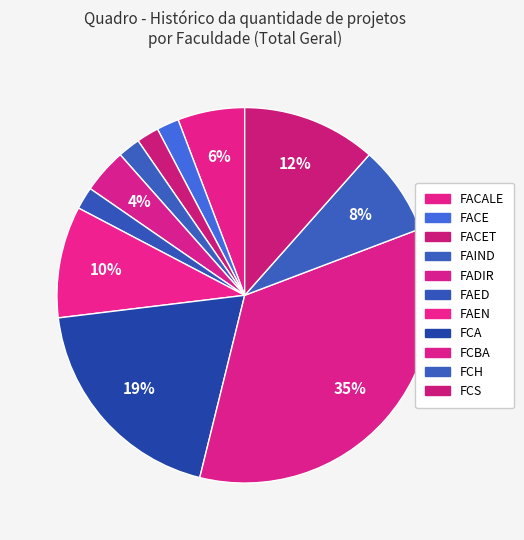

Is there any slice that represents more than half of the pie?

No